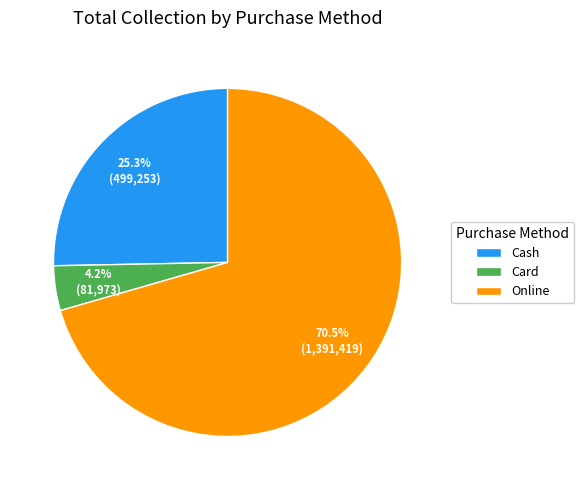

What percentage do Online and Cash together represent?

95.8%